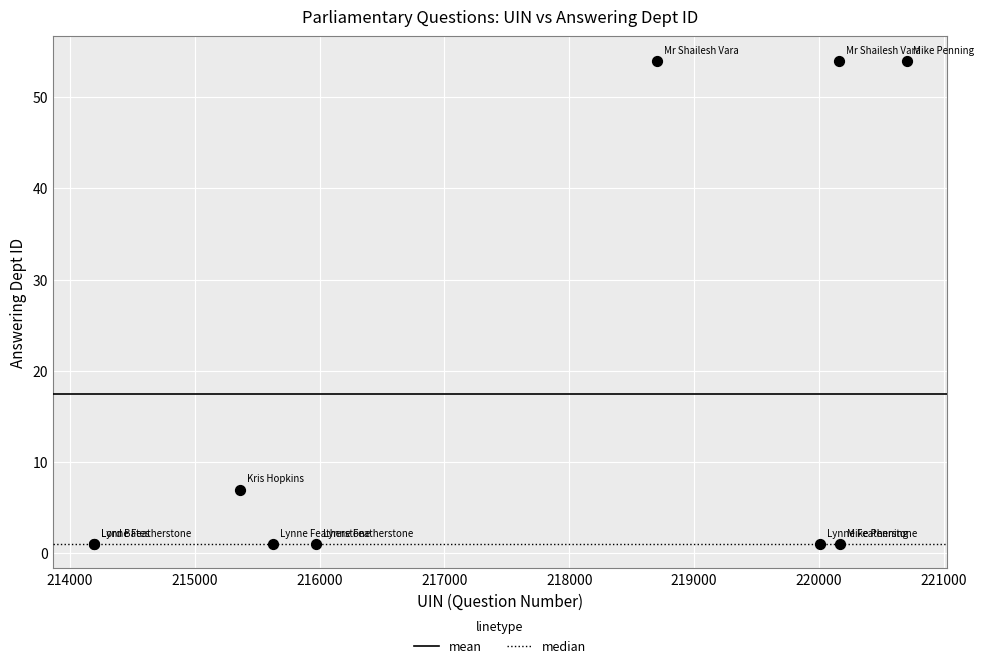

What Y value in the scatter plot is closest to 27?

7